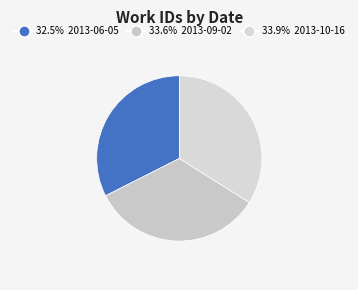

How many segments does this pie chart have?

3